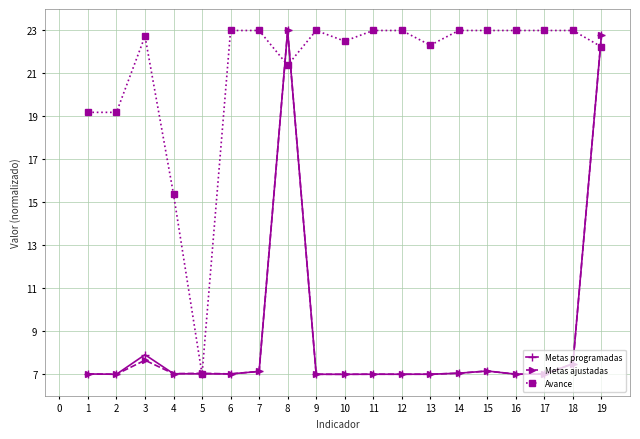

What is the maximum value shown in the chart?

23.0